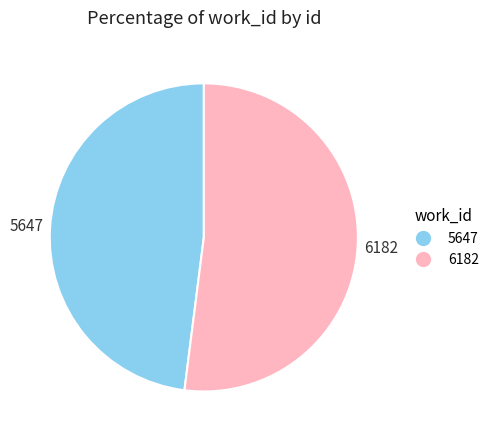

Between 5647 and 6182, which is larger?

6182